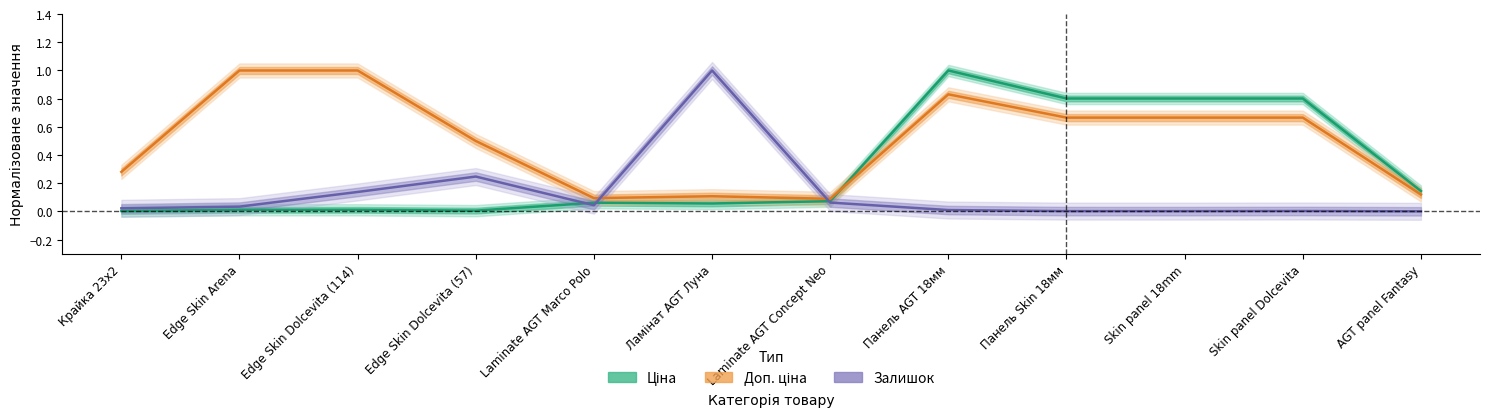

Is this an area chart (filled region under the line)?

No